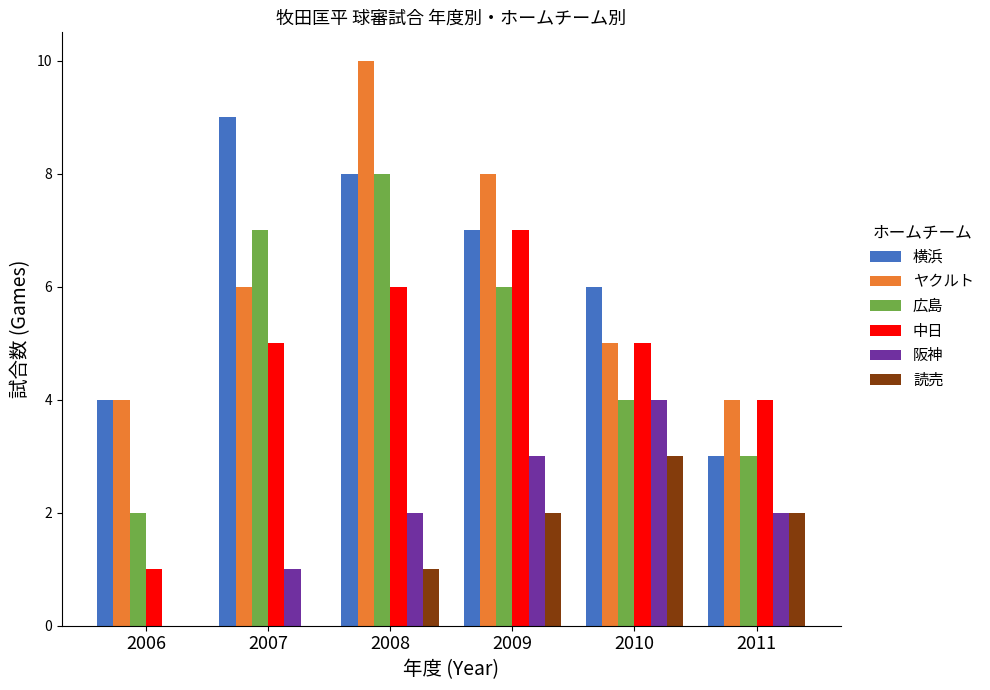

How many groups of bars are there?

6